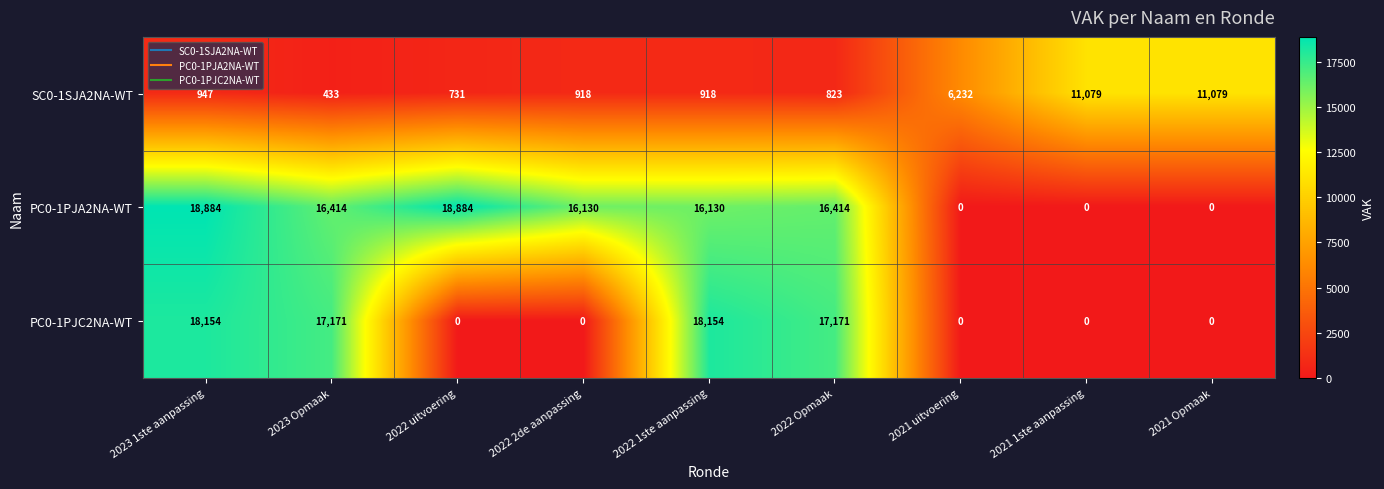

Between 2022 uitvoering and 2021 Opmaak, which series saw the biggest shift?

PC0-1PJA2NA-WT